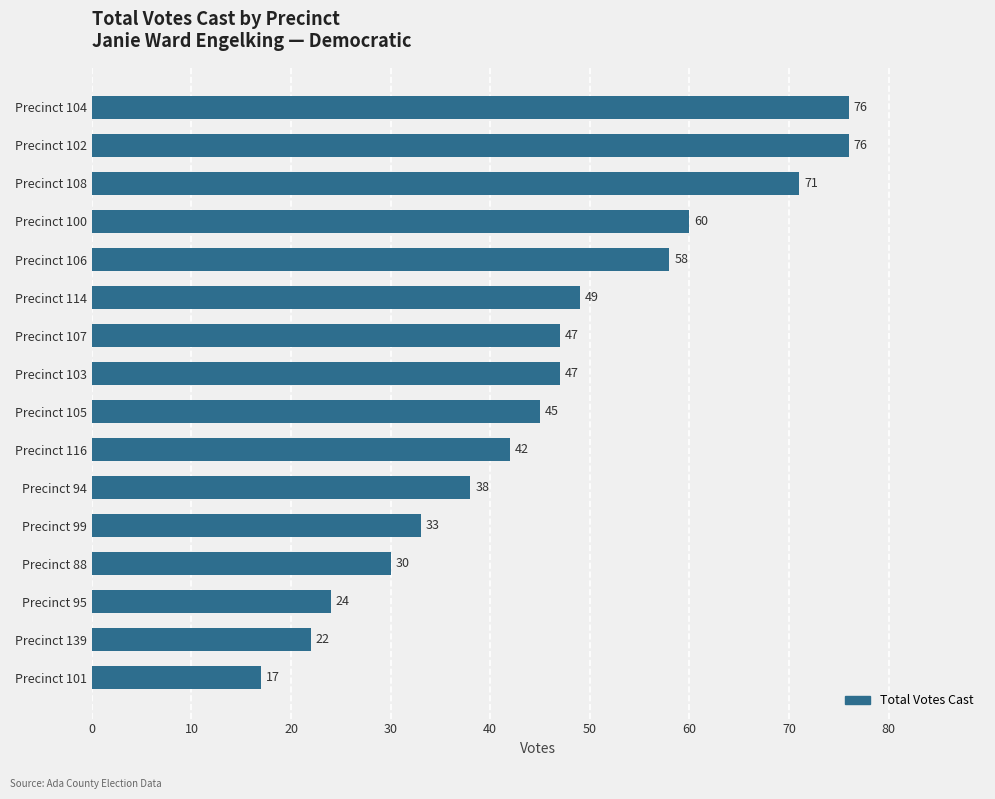

The chart shows a value of 47 at Precinct 88. True or false?

False